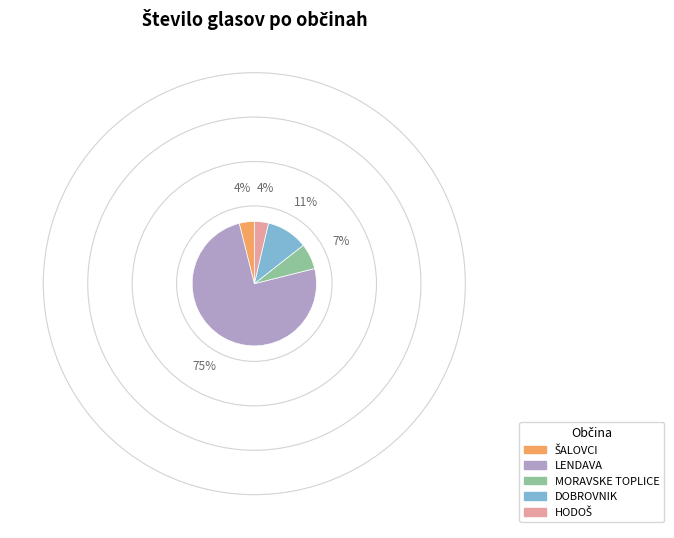

The MORAVSKE TOPLICE slice represents 7% of the pie. True or false?

True